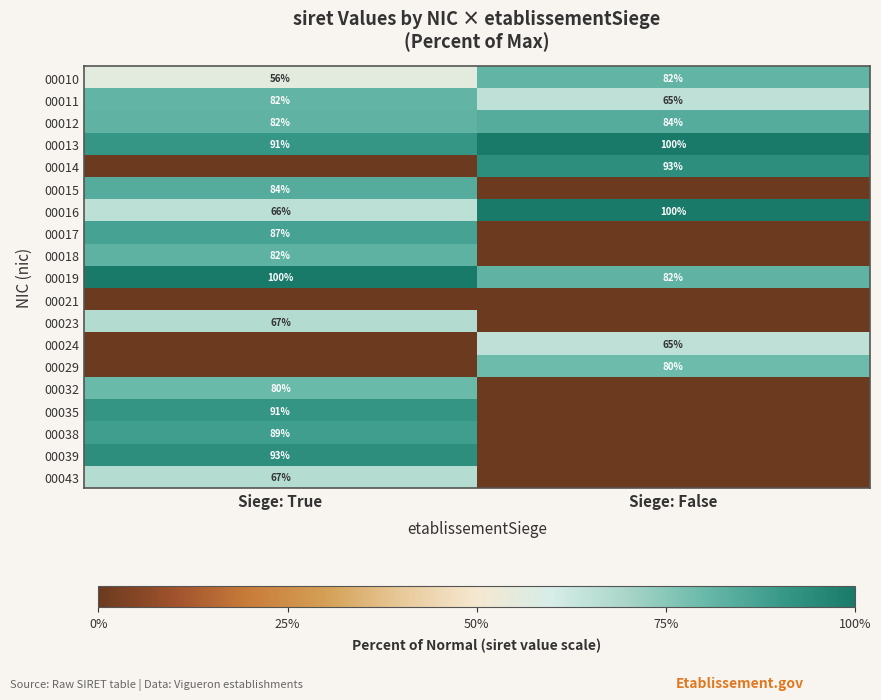

What is the average value of the 00016 series?

83